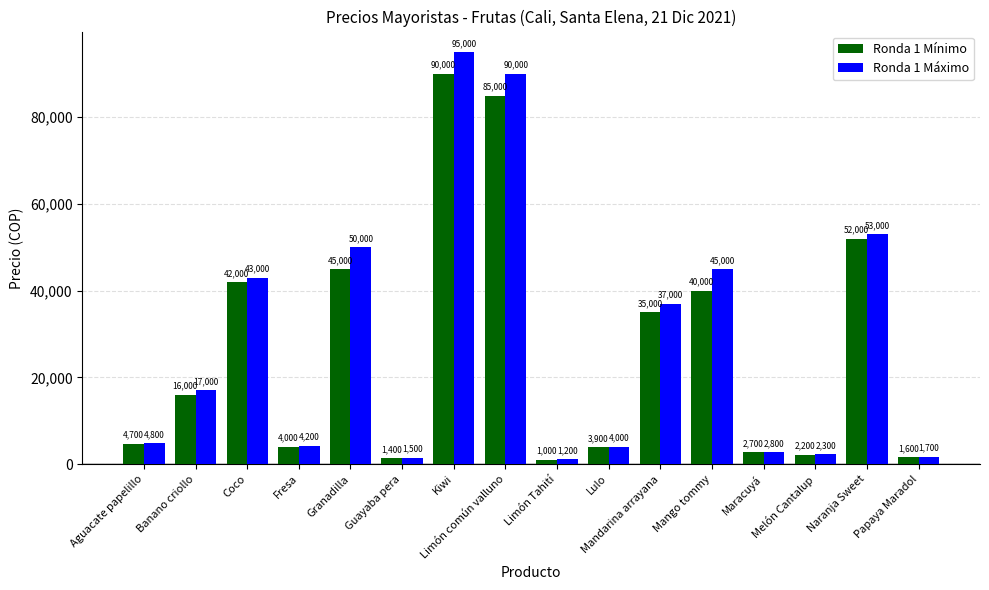

How many bars are there in each group?

2